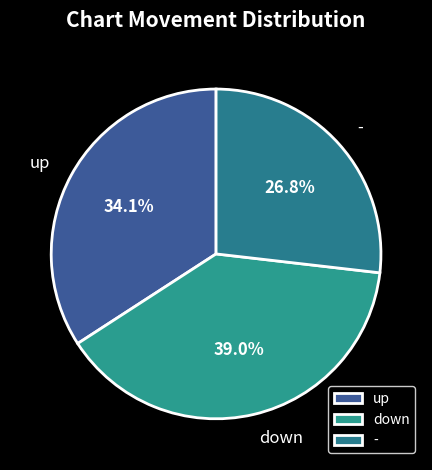

To the nearest percent, what is the average slice percentage?

33%